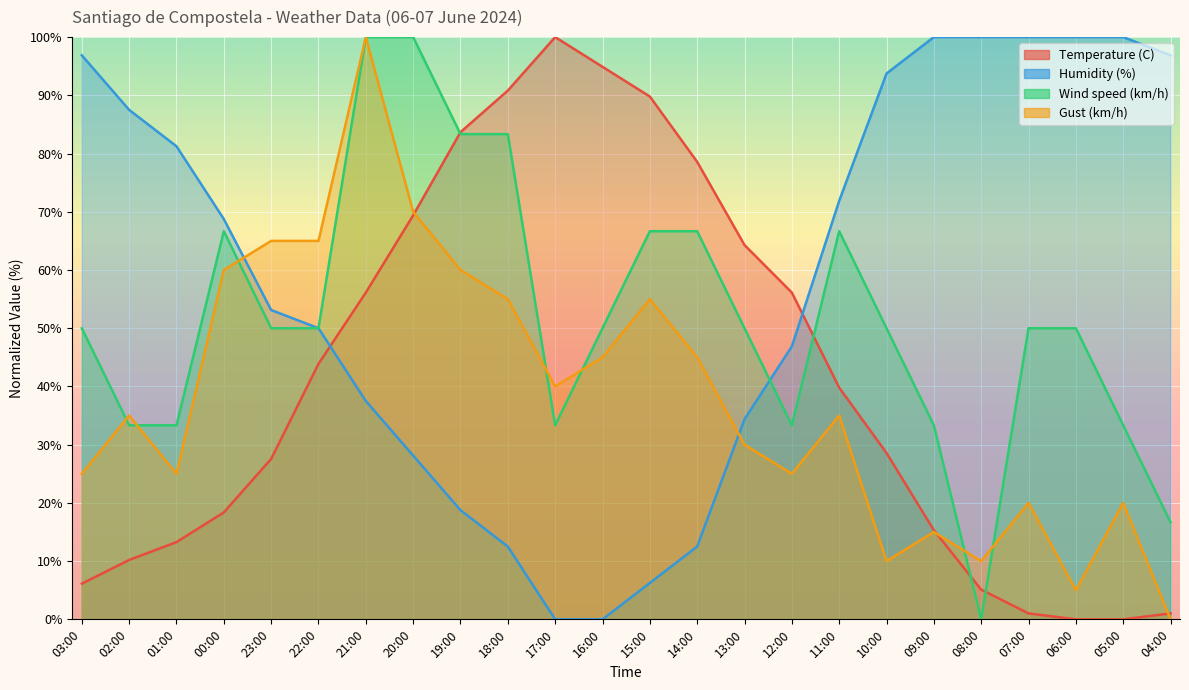

Rank the series at 17:00 from lowest to highest value.

Humidity (%), Wind speed (km/h), Gust (km/h), Temperature (C)